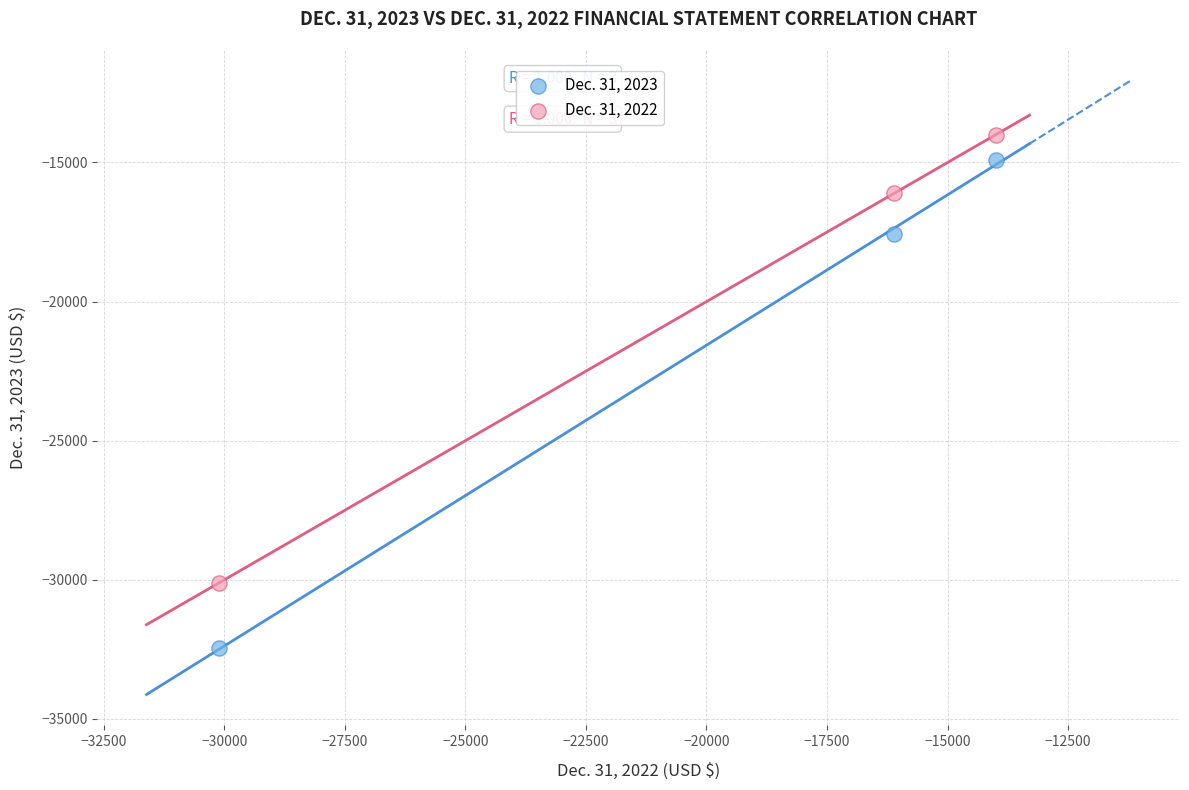

Which series has the widest spread of Y values?

Dec. 31, 2023